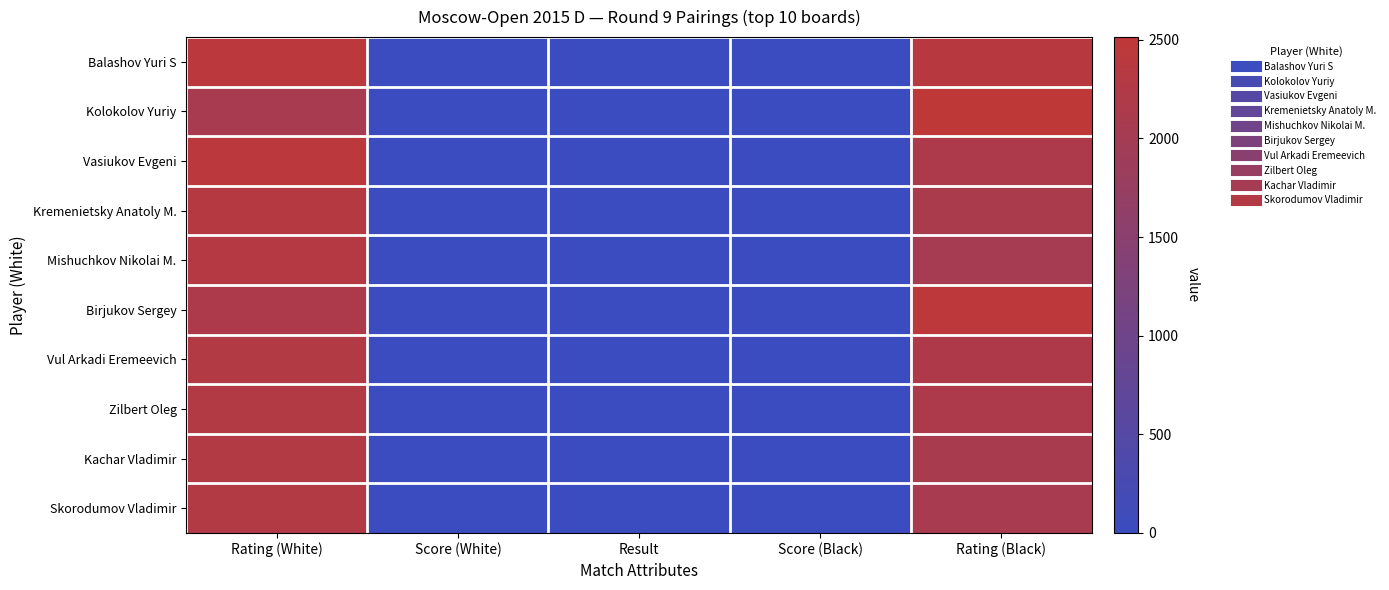

Which series changed the most between Rating (White) and Score (Black)?

Balashov Yuri S